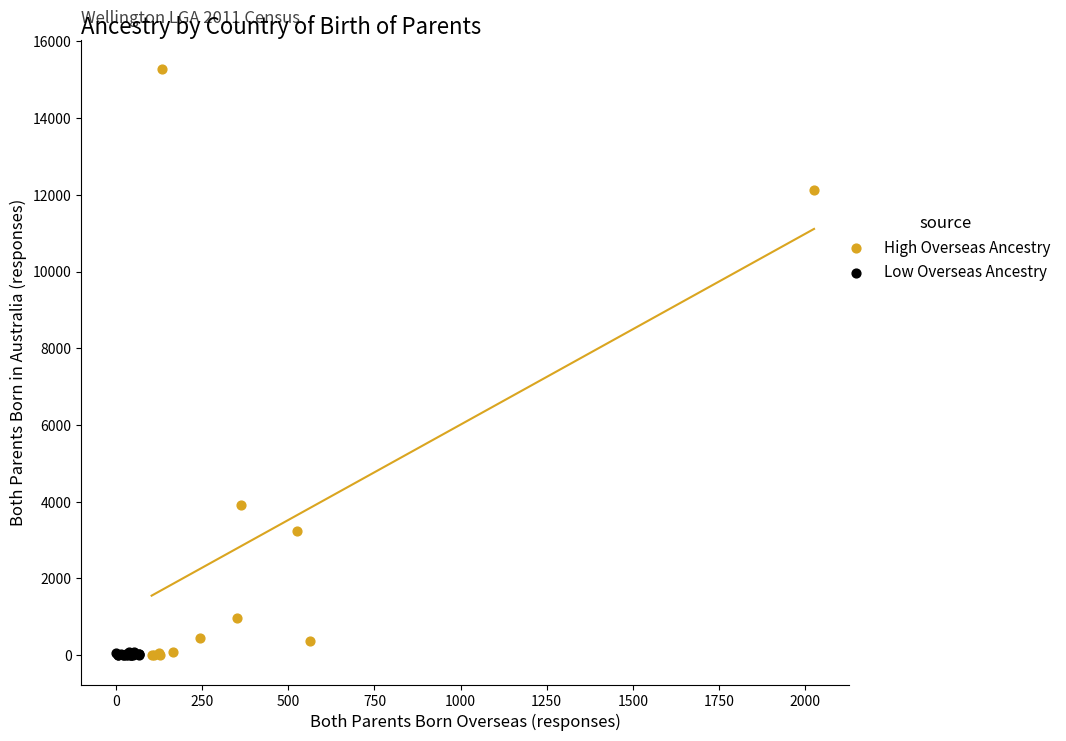

Which series has the widest spread of Y values?

High Overseas Ancestry